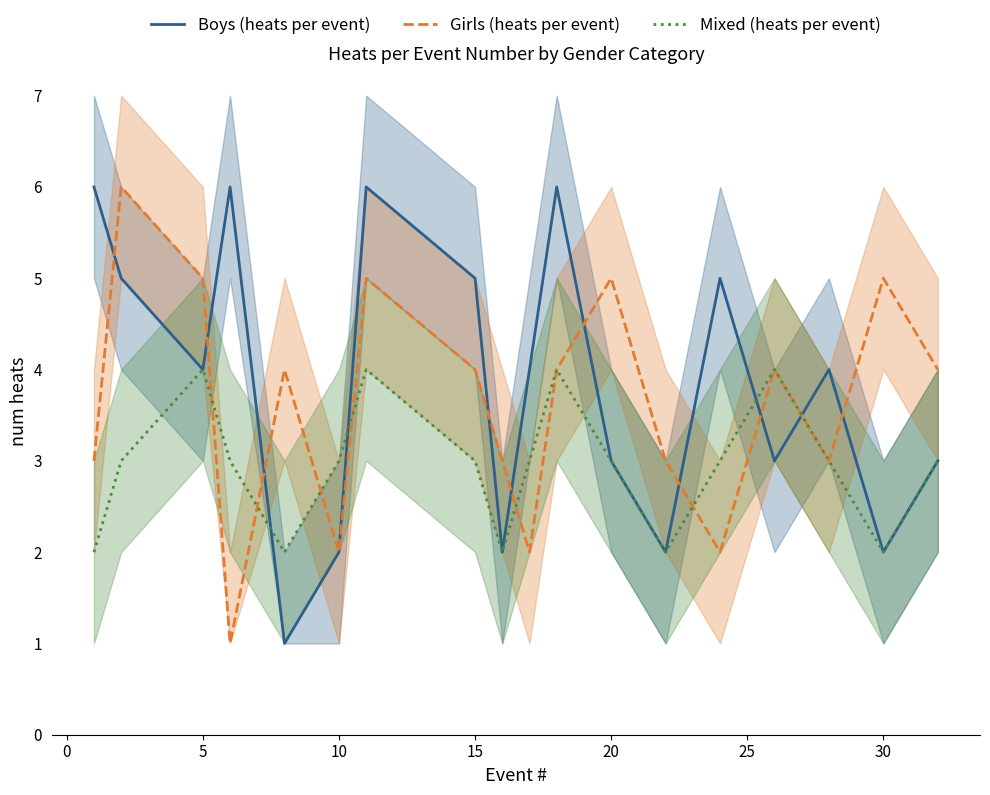

Is it true that Girls (heats per event) equals 1 at 15?

False